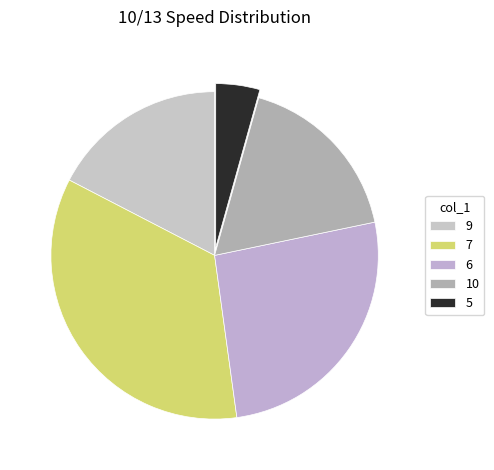

Count the number of slices in the pie.

5